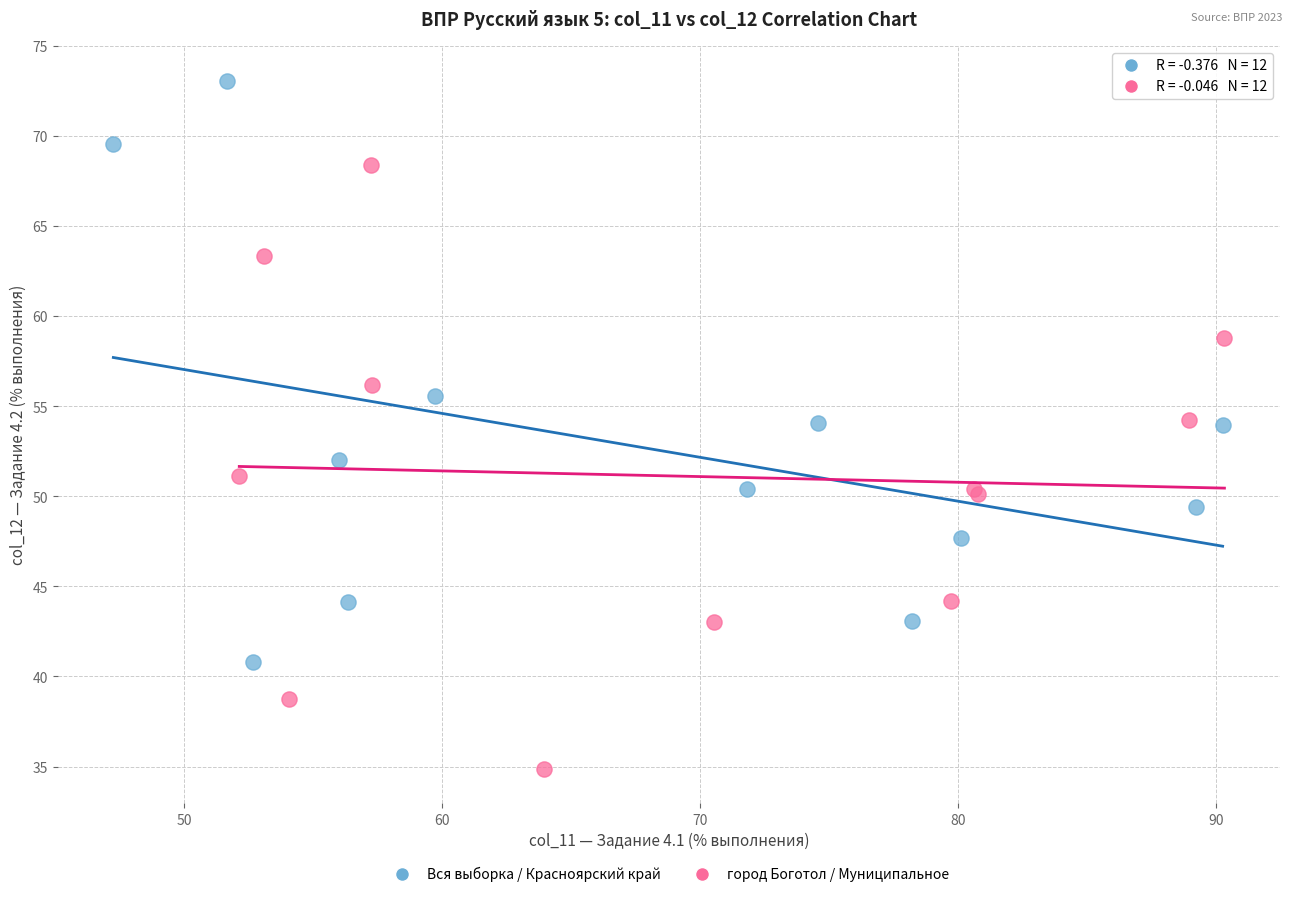

Which series has the largest Y range (max minus min)?

город Боготол / Муниципальное